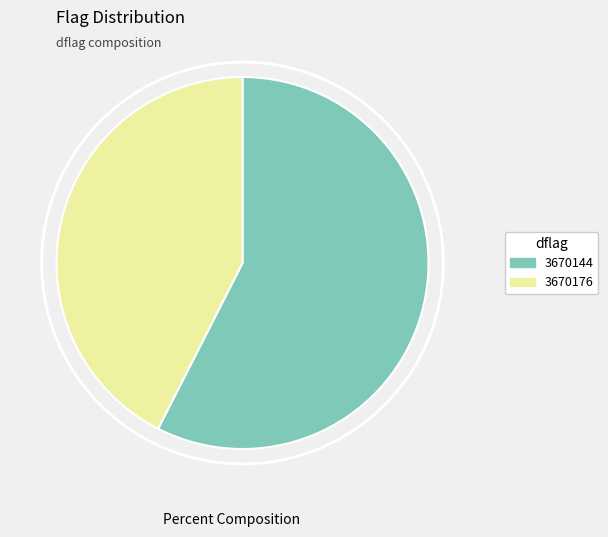

Rank the categories by value from highest to lowest.

3670144, 3670176